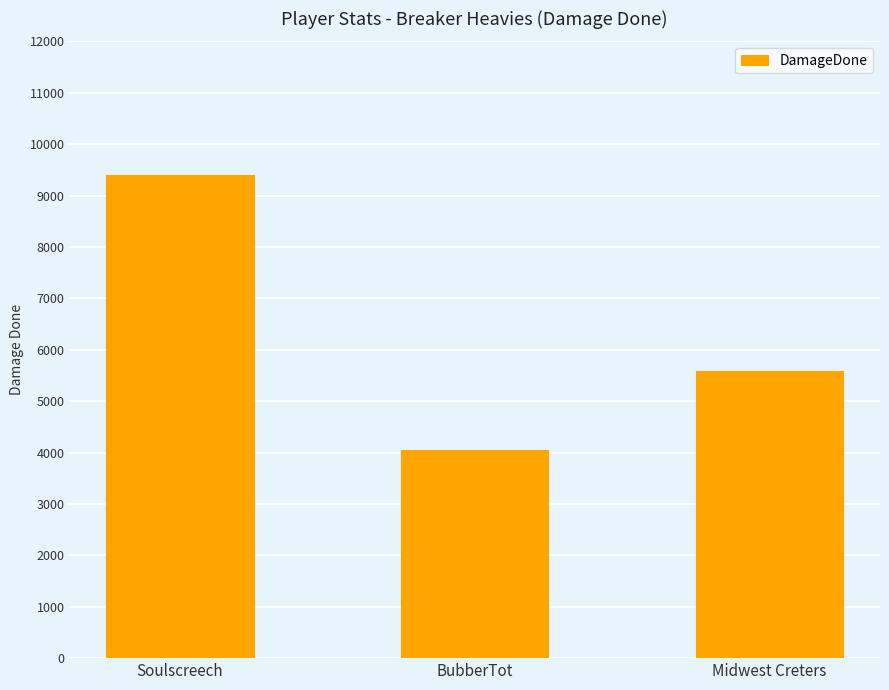

What is the label of the 3rd bar from the left?

Midwest Creters